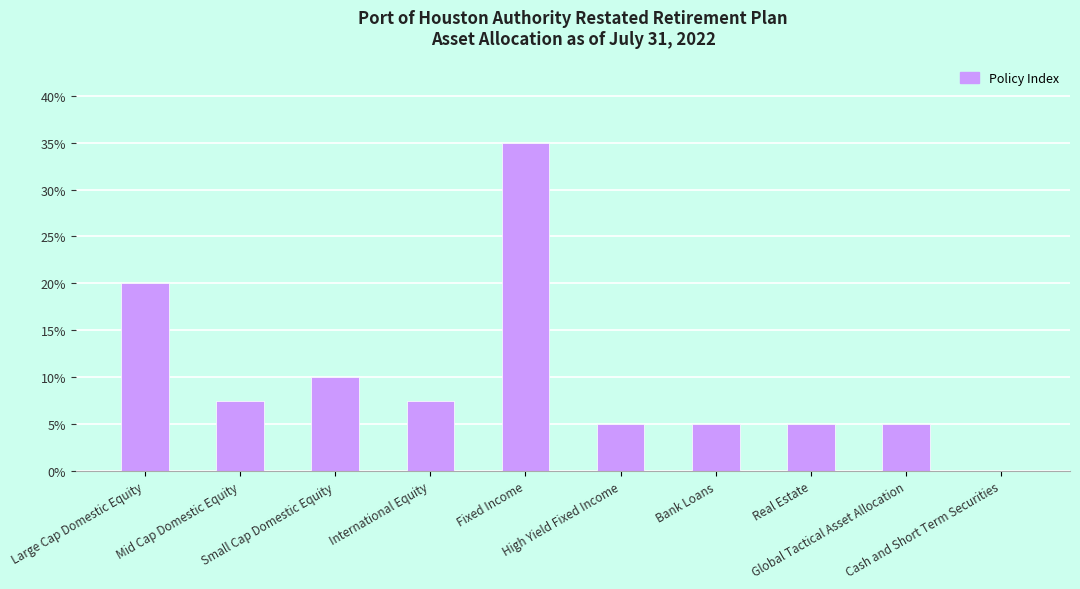

The chart shows a value of 0.1 at Small Cap Domestic Equity. True or false?

True